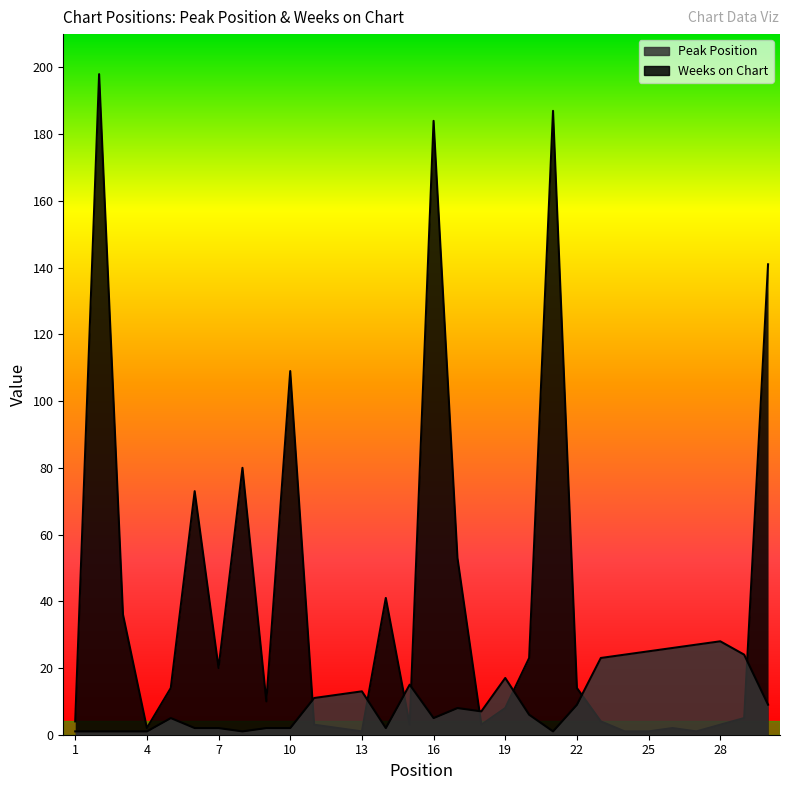

At 17, list the series in order from largest to smallest.

Weeks on Chart, Peak Position